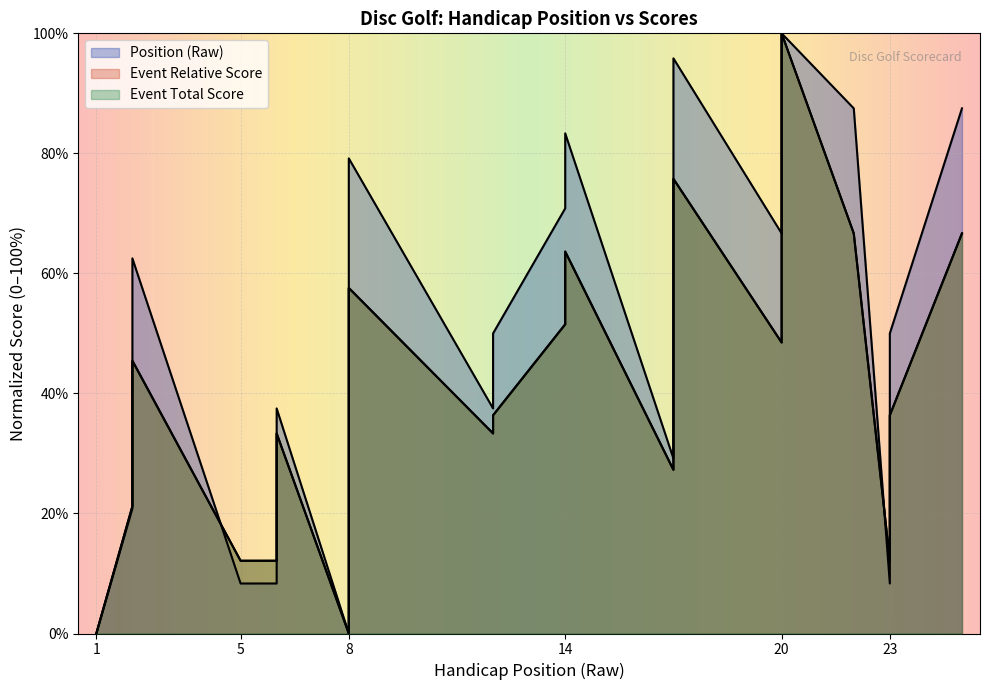

In event_relative_score, how many points are lower than both neighbors (excluding endpoints)?

5